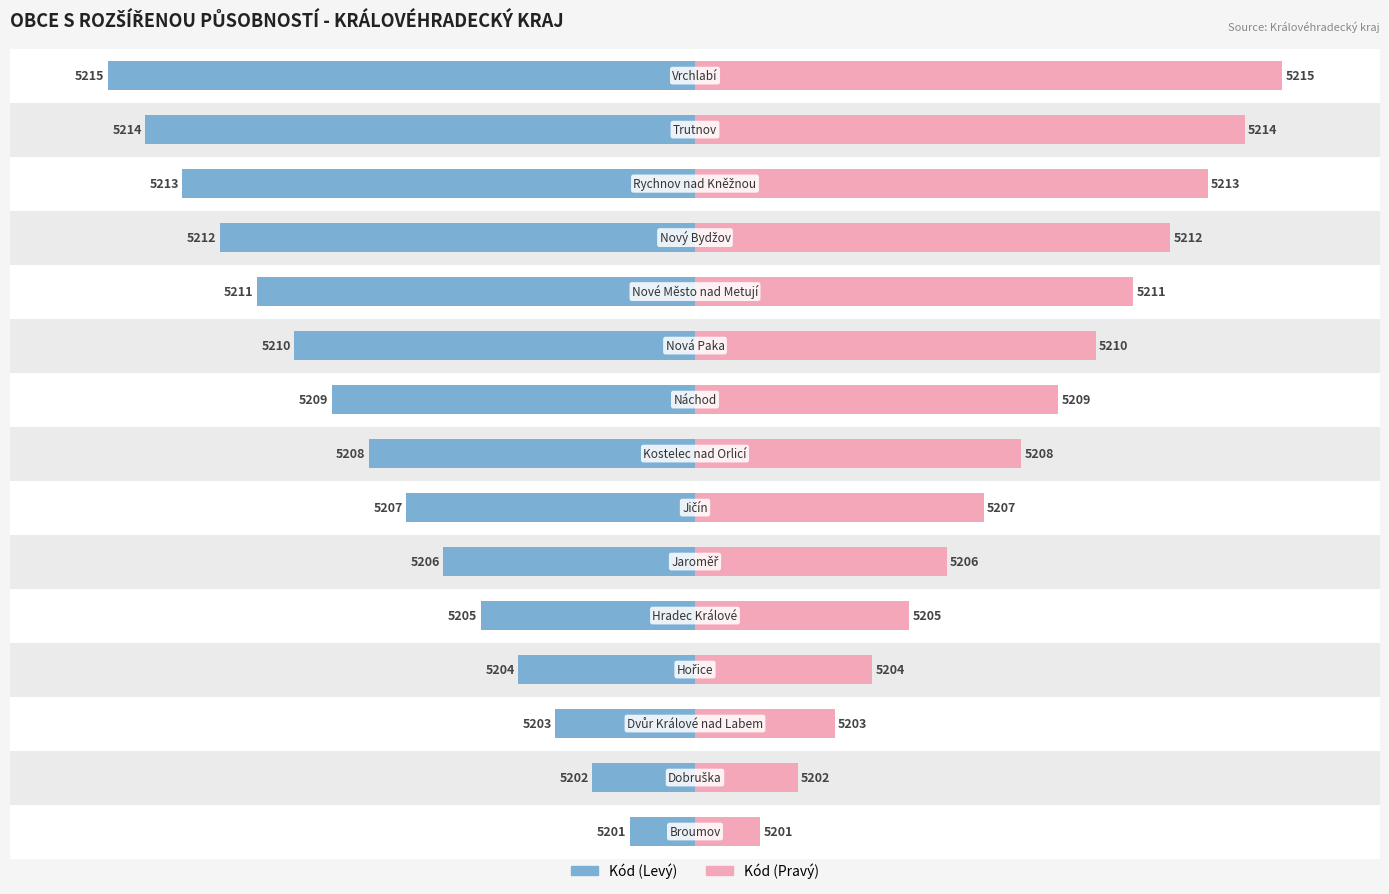

Is it true that Kód obce s rozšířenou působností equals 33.4 at 14?

False